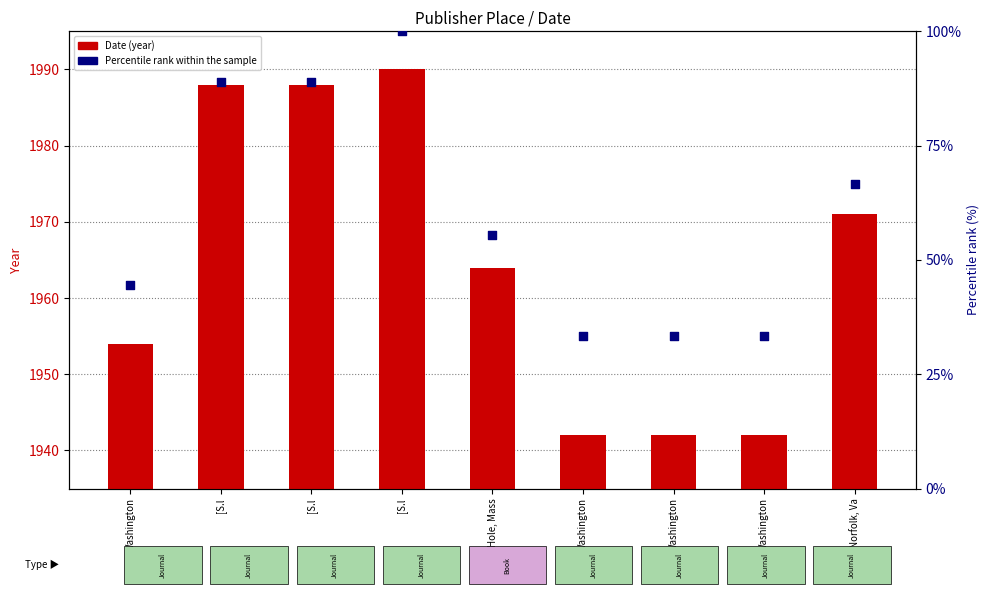

Which series has the largest total across all categories?

Date (year)